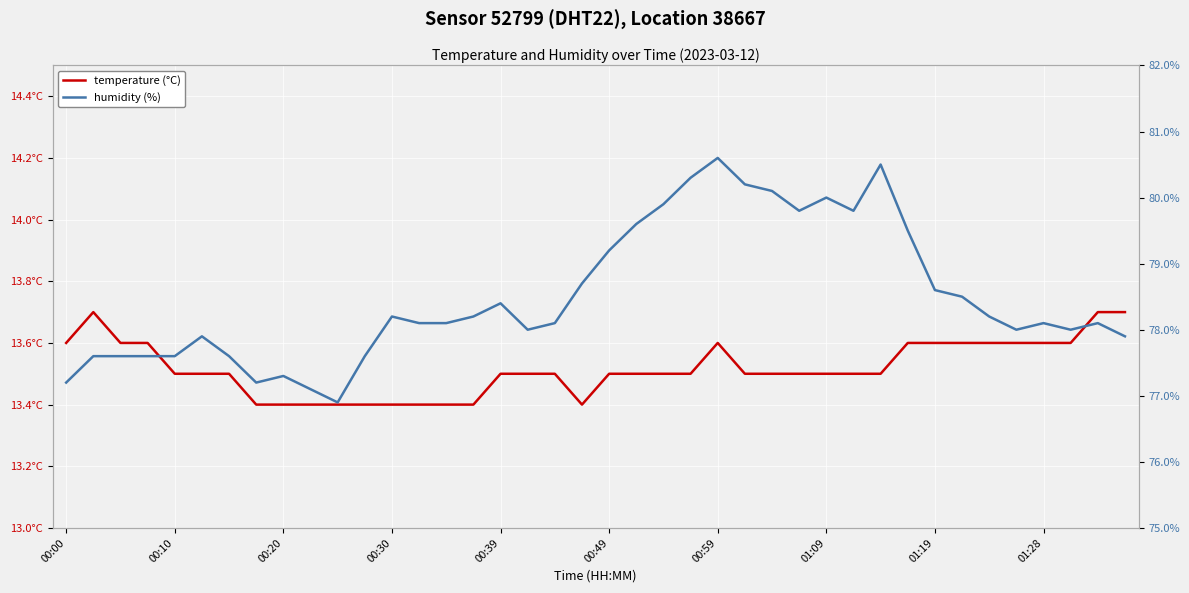

What is the difference between the temperature (°C) values at 18 and 00:30?

0.1